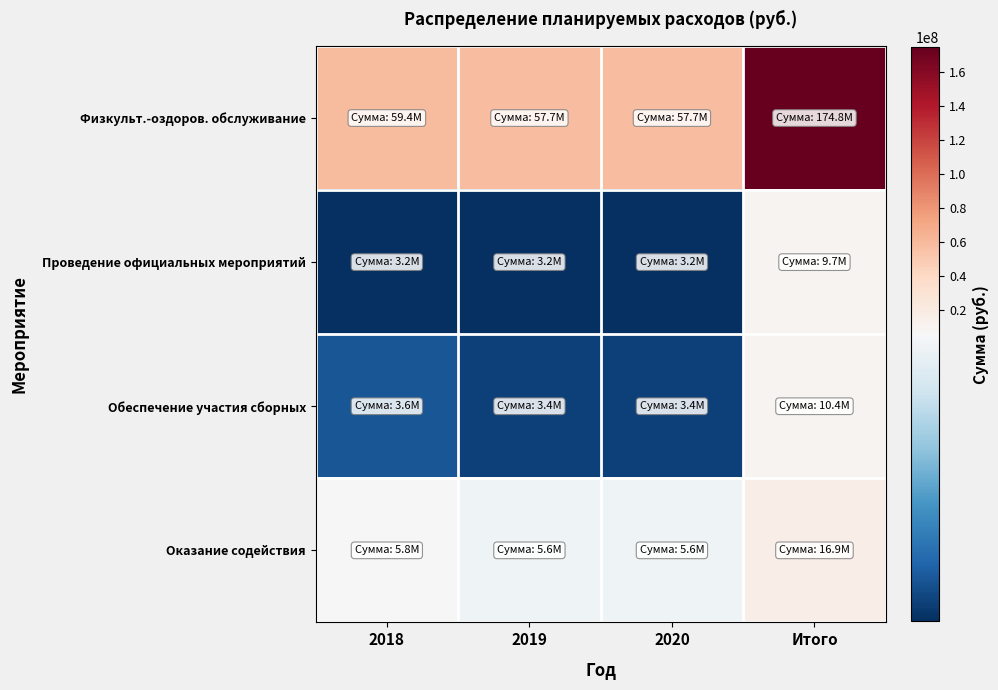

Reading left to right, transcribe all the data shown in this chart.

Физкульт.-оздоров. обслуживание: 2018=59390578	2019=57721737	2020=57721737	Итого=174834052
Проведение официальных мероприятий: 2018=3229742	2019=3229742	2020=3229742	Итого=9689226
Обеспечение участия сборных: 2018=3588700	2019=3400000	2020=3400000	Итого=10388700
Оказание содействия: 2018=5774107	2019=5569307	2020=5569307	Итого=16912721